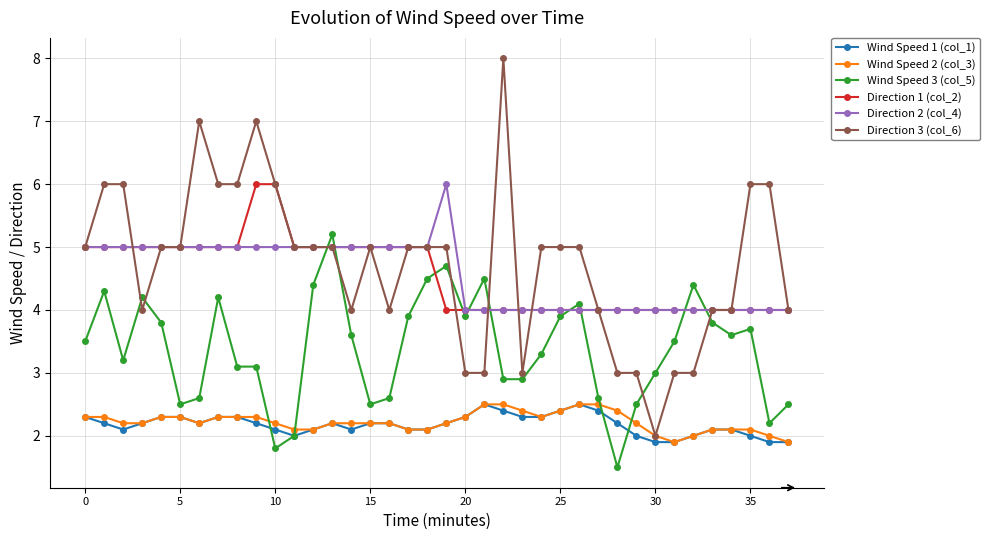

Which series has the widest spread of values?

Direction 3 (col_6)